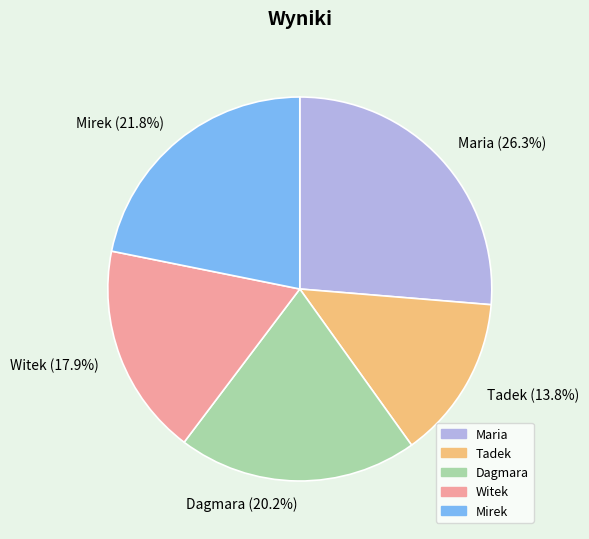

To the nearest percent, what portion does Mirek represent?

22%